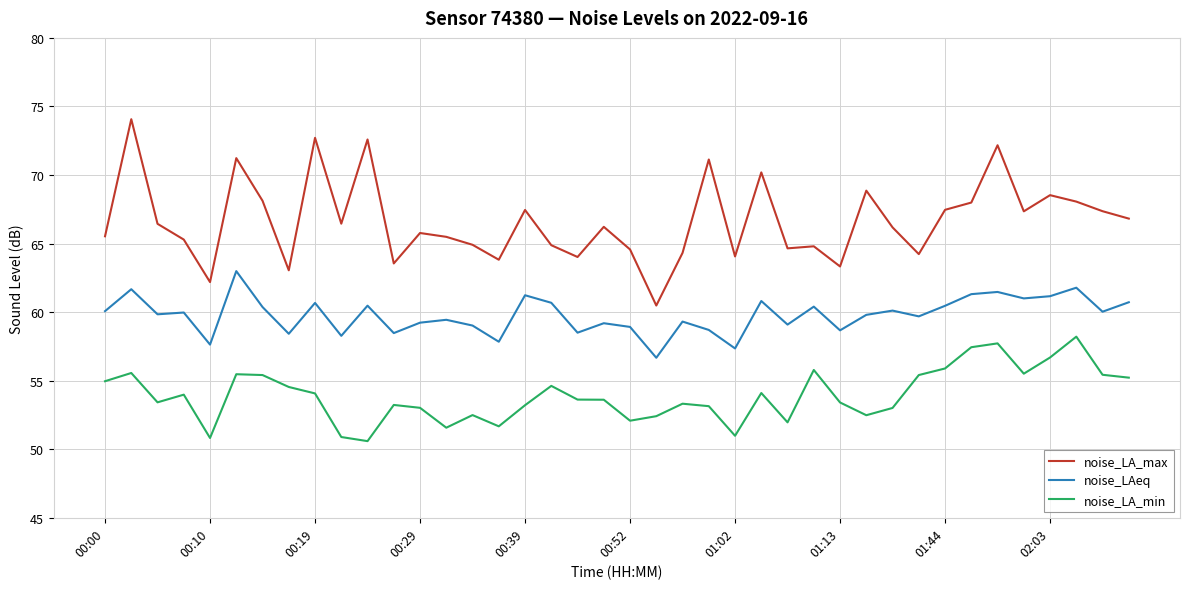

Which series has the largest total across all categories?

noise_LA_max